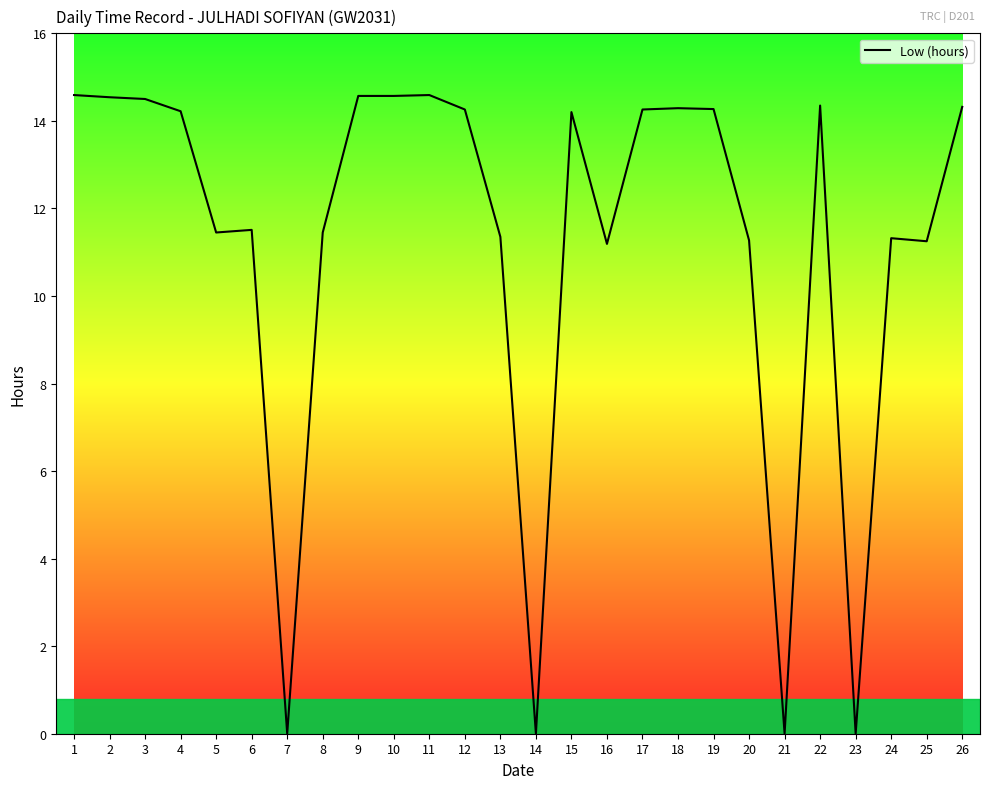

What is the greatest value displayed?

14.6